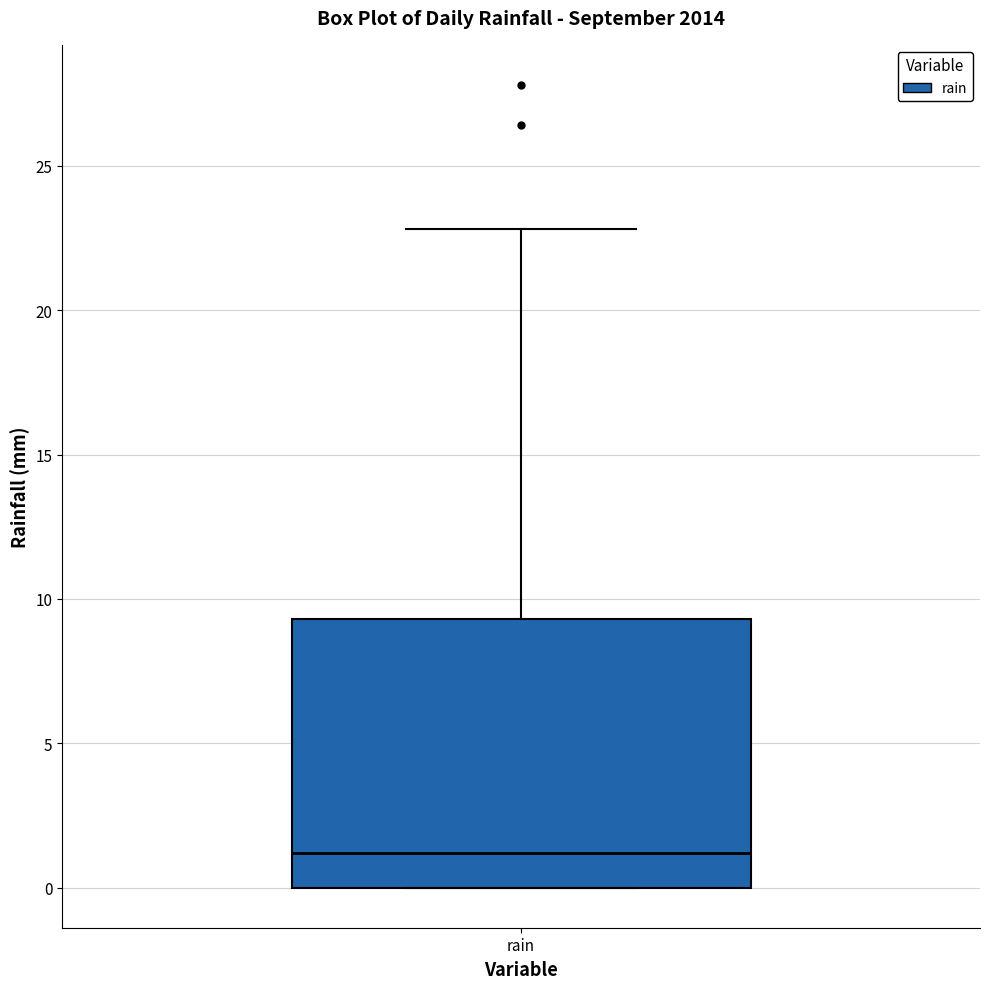

Transcribe this box plot: give where the median line is, the range the box spans, and where the two whiskers end, as read against the y-axis. The values are not printed on the chart, so give them approximately, as read against the axis.

median 1.0, box 0.0 to 9.5, whiskers 0.0 to 23.0